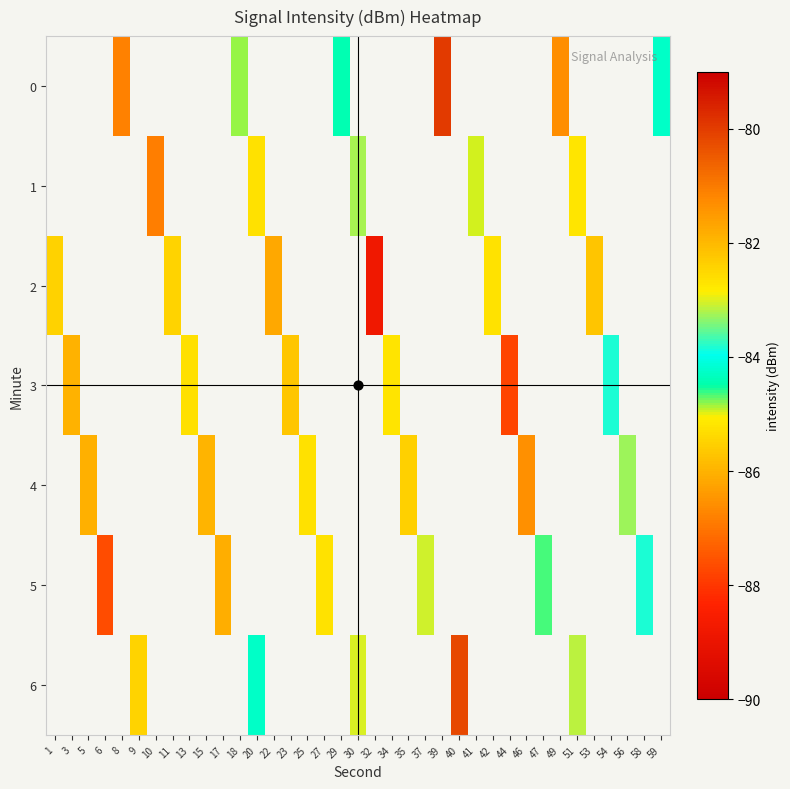

What is the smallest value displayed?

-88.8